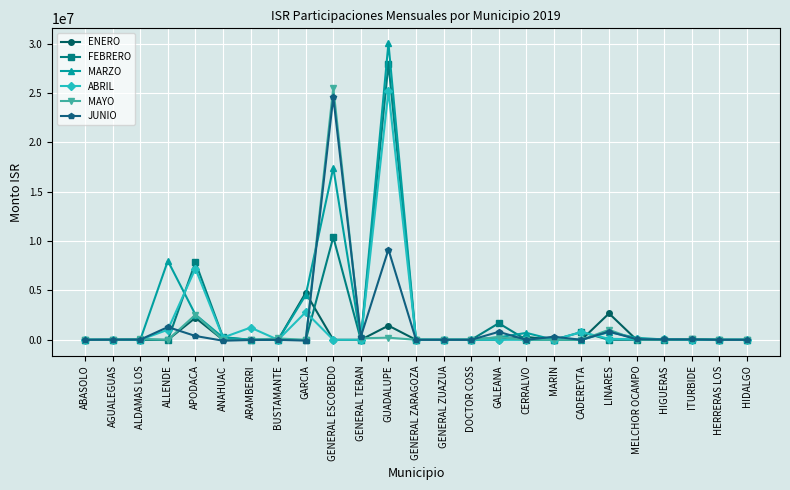

How many distinct data groups are displayed?

6